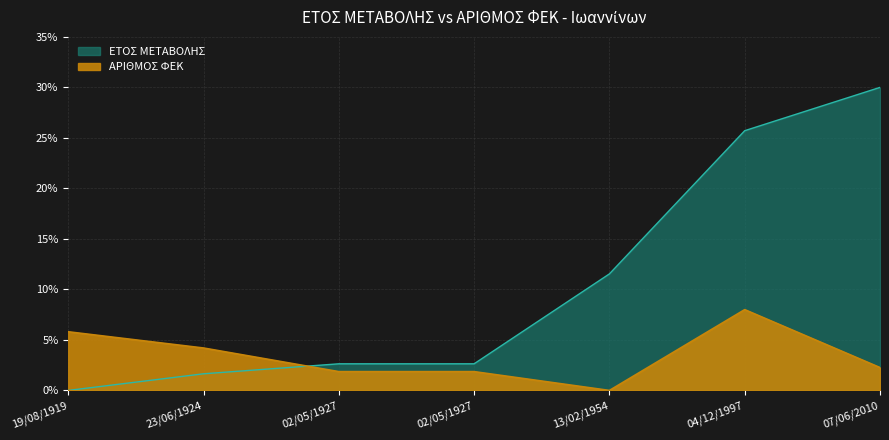

Which category has the lowest value in the ΕΤΟΣ ΜΕΤΑΒΟΛΗΣ series?

19/08/1919